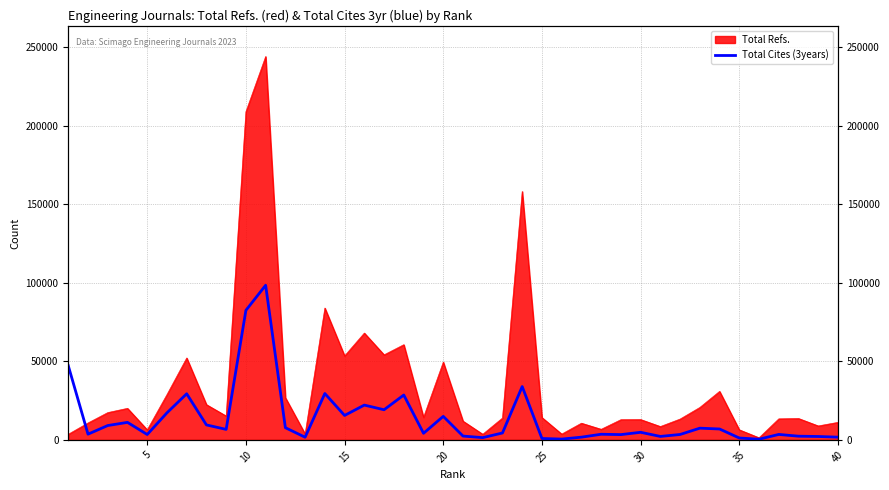

Reading right to left, what are all the values shown in this chart?

1729	2155	2348	3462	421	1185	6938	7454	3434	2190	4828	3354	3579	1725	505	891	33973	4401	1423	2426	14978	4197	28574	19194	22158	15560	29530	1675	7762	98512	82524	6685	9528	29362	17235	3410	11151	9136	3645	47268